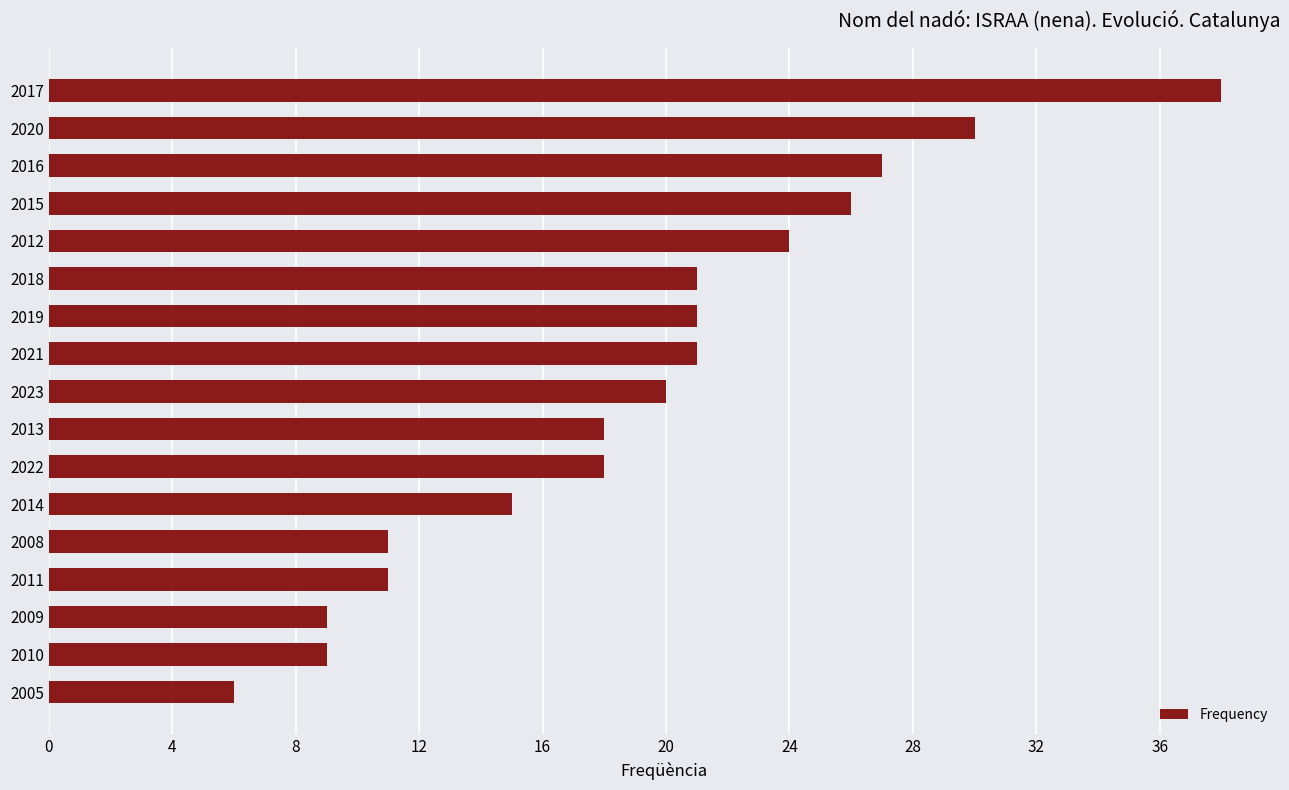

At which category does the chart reach its peak across all series?

2017